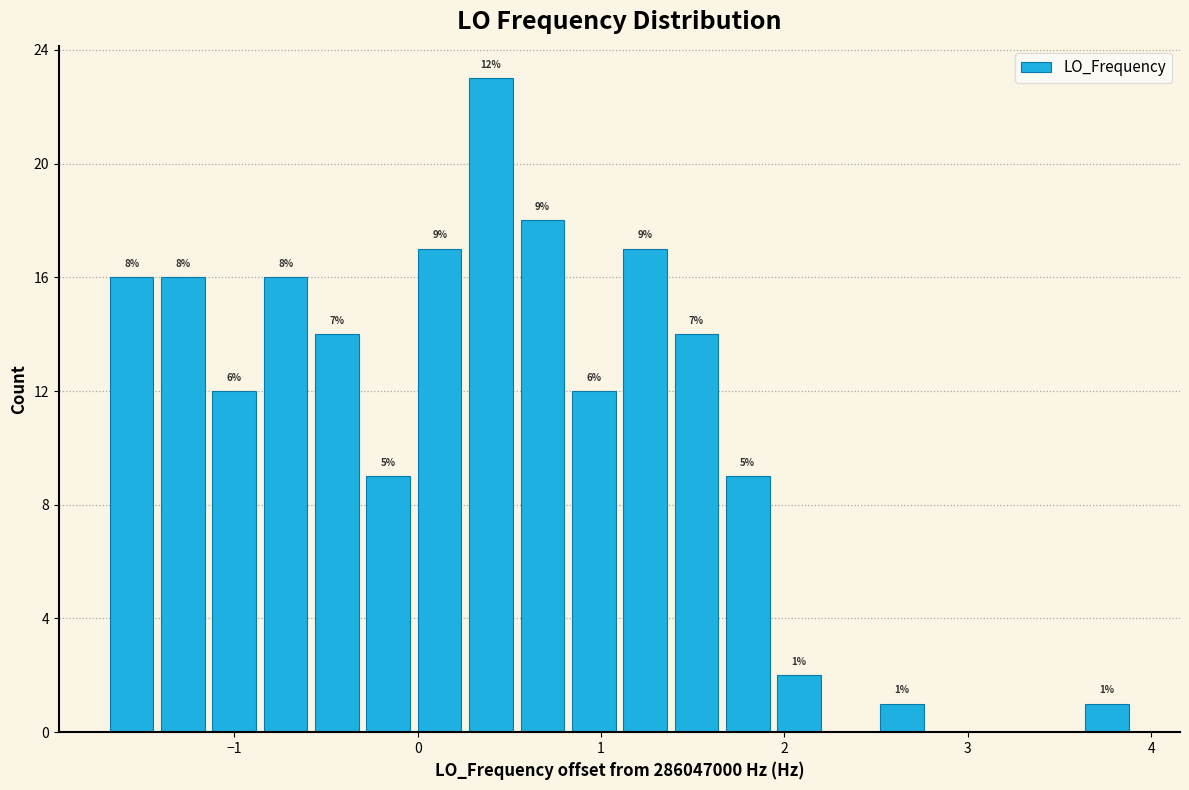

Around what value on the x-axis is the tallest bar? Give the approximate position of its centre, as read against the axis.

0.4